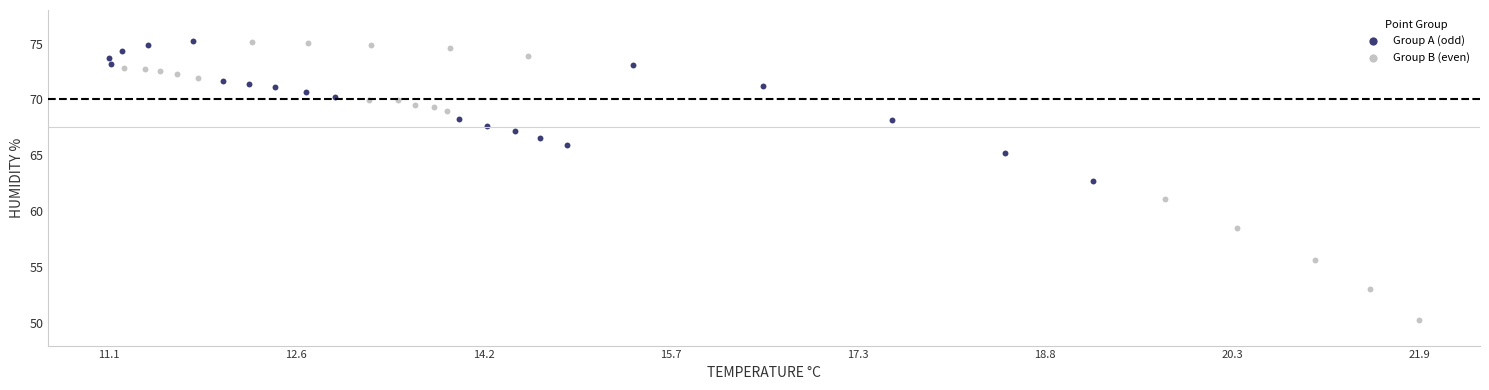

Which series contains the lowest Y value?

Group B (even)